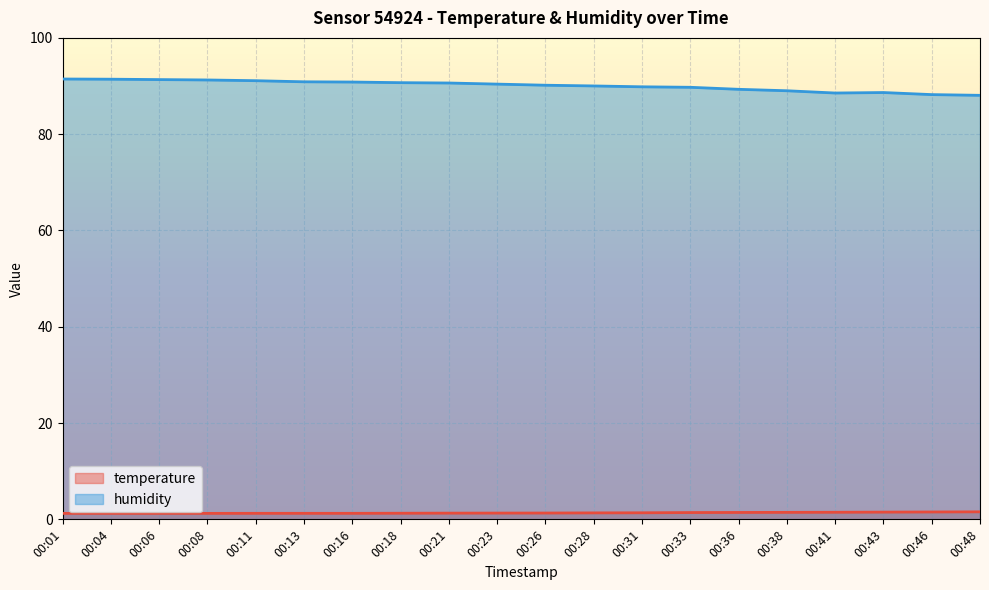

Count the number of data series in this chart.

2